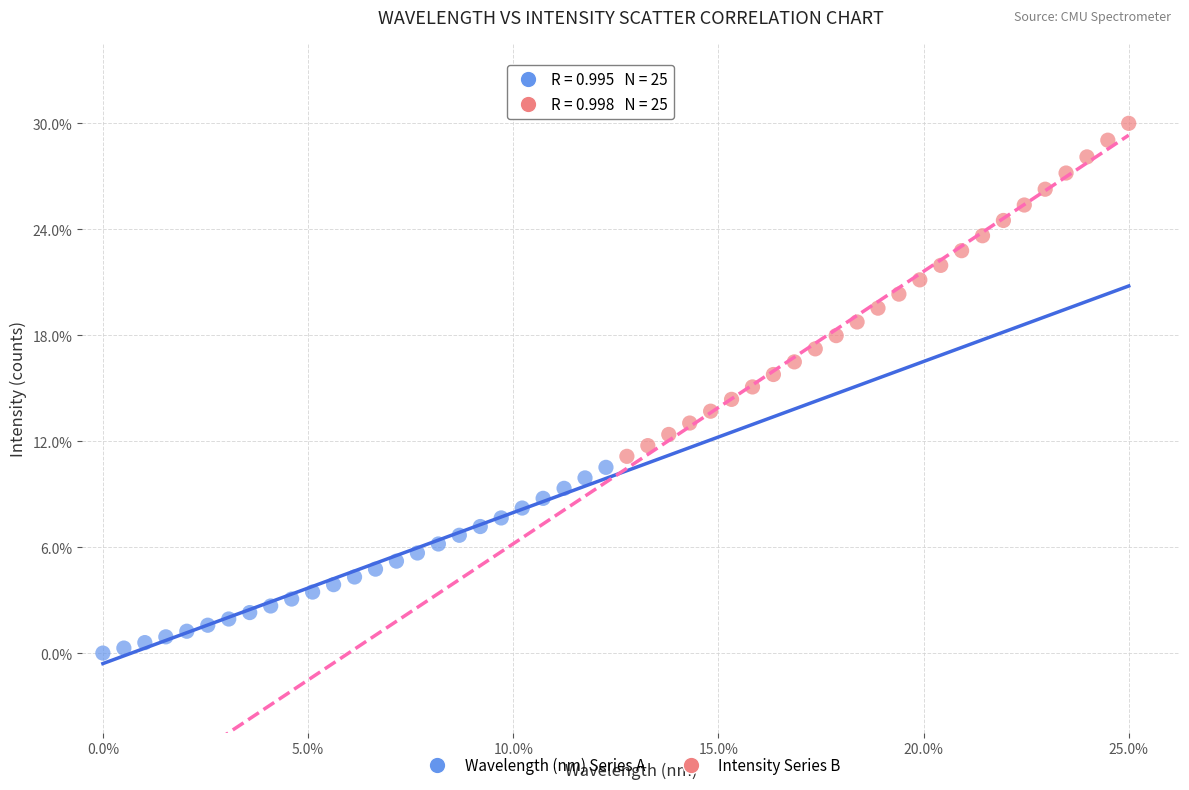

What are all the series names shown in the legend?

Wavelength (nm) Series A, Intensity Series B